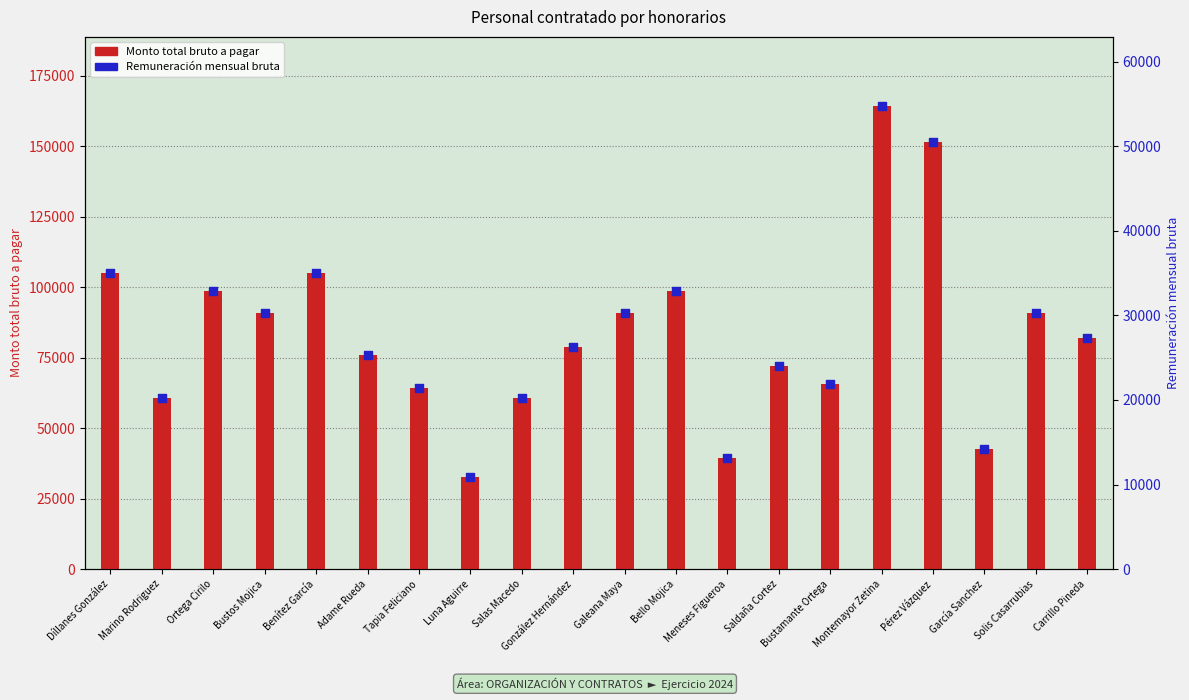

Which series has the largest total across all categories?

Monto total bruto a pagar